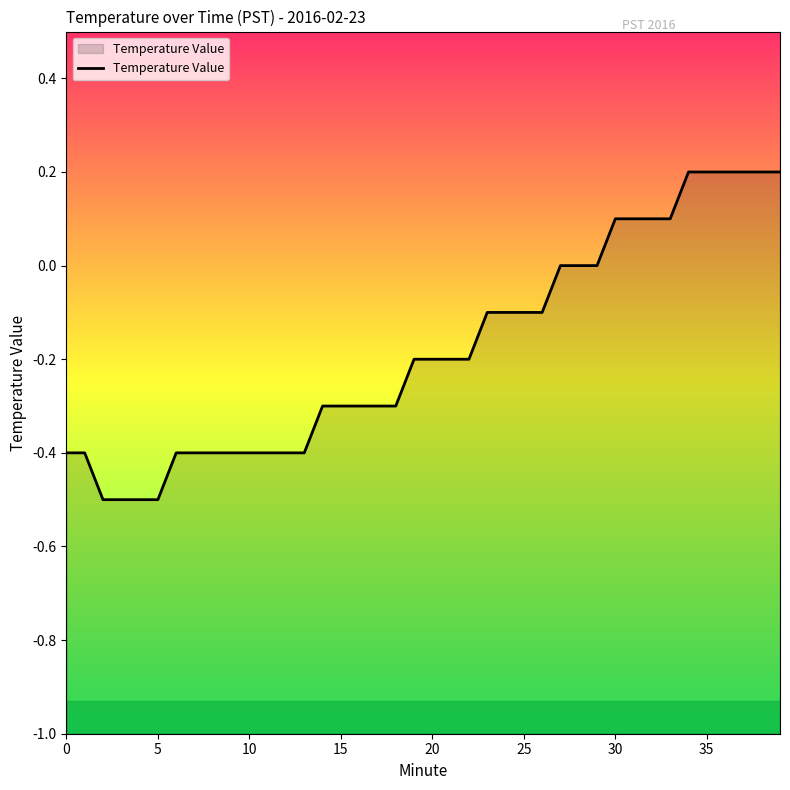

How many data points does each series have?

40